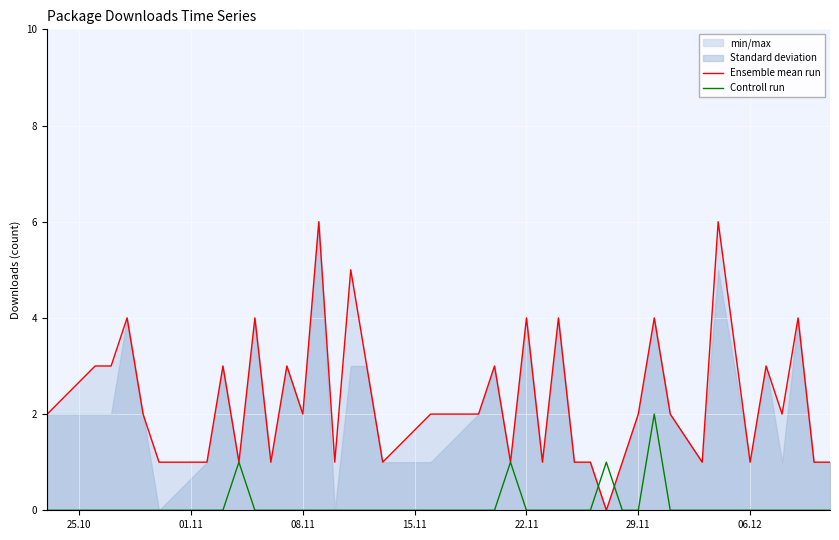

What is the highest value of the Ensemble mean run series?

6